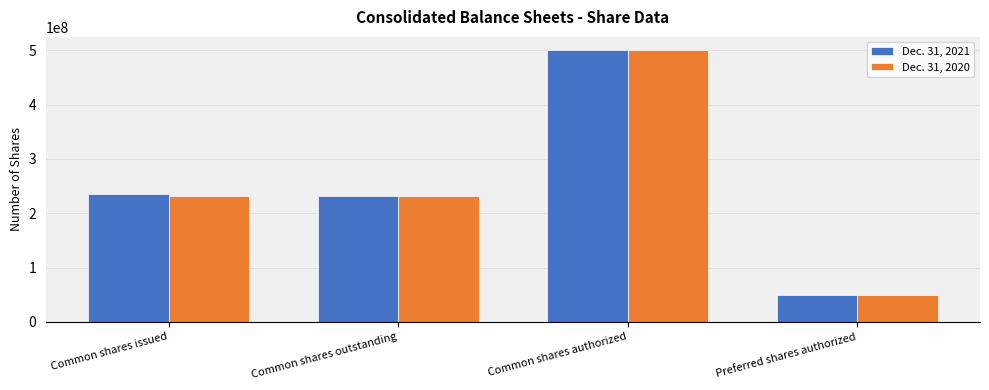

At which category is the sum across all series the highest?

Common shares authorized